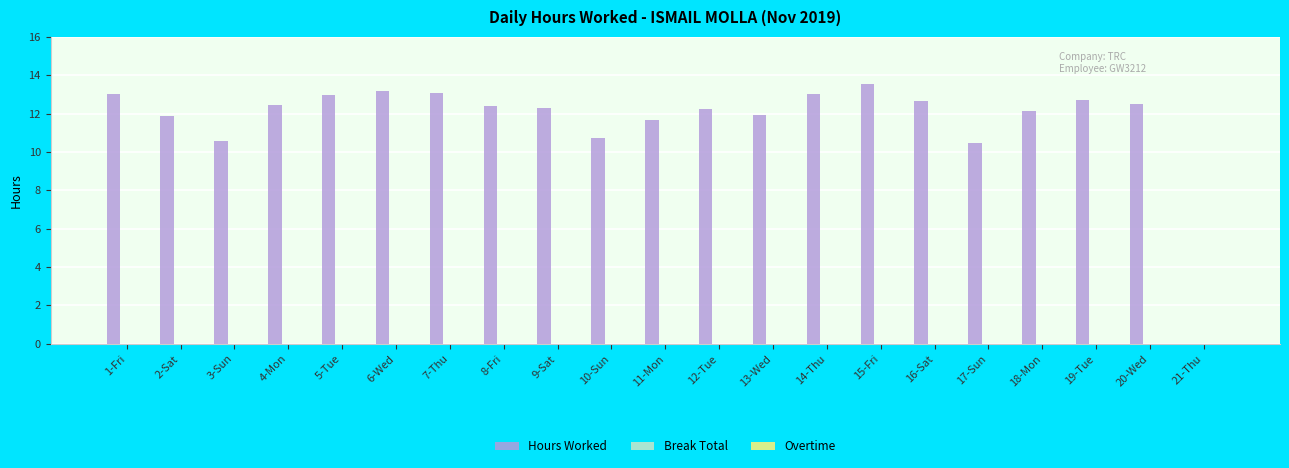

Between 8-Fri and 1-Fri, which is larger?

1-Fri